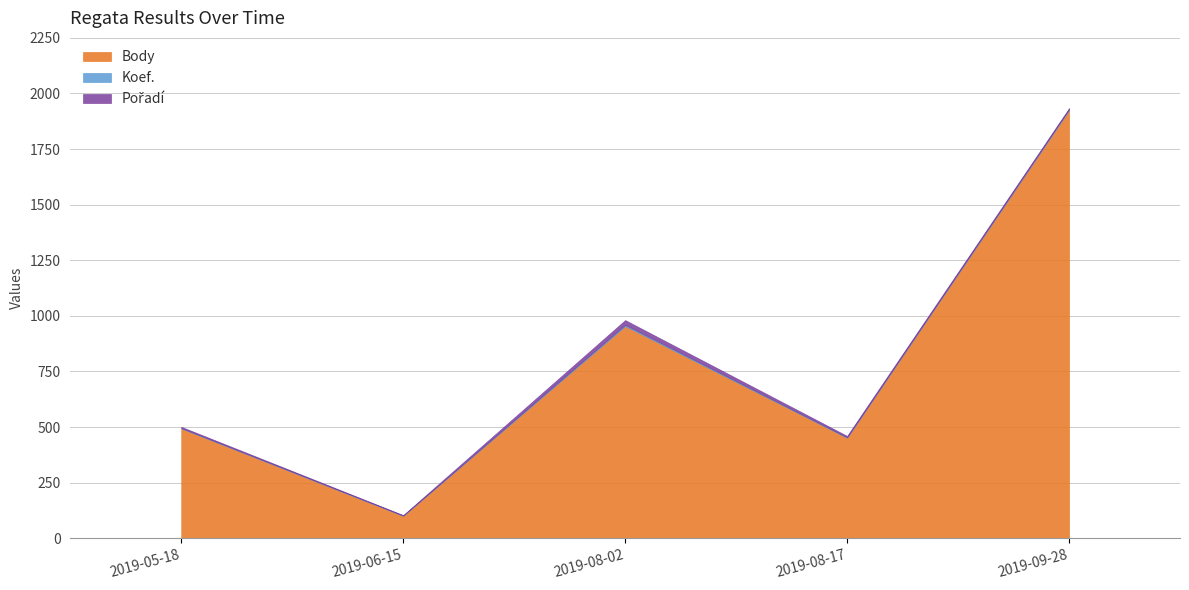

What value does the Body series have at 2019-09-28, to the nearest 100?

1900